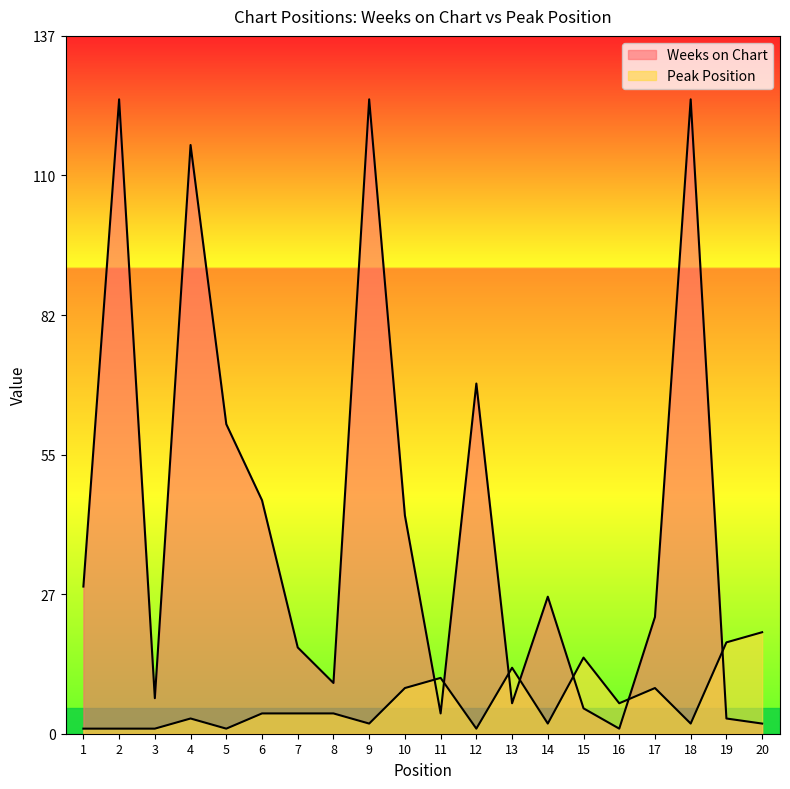

At which label does Weeks on Chart reach its minimum?

16